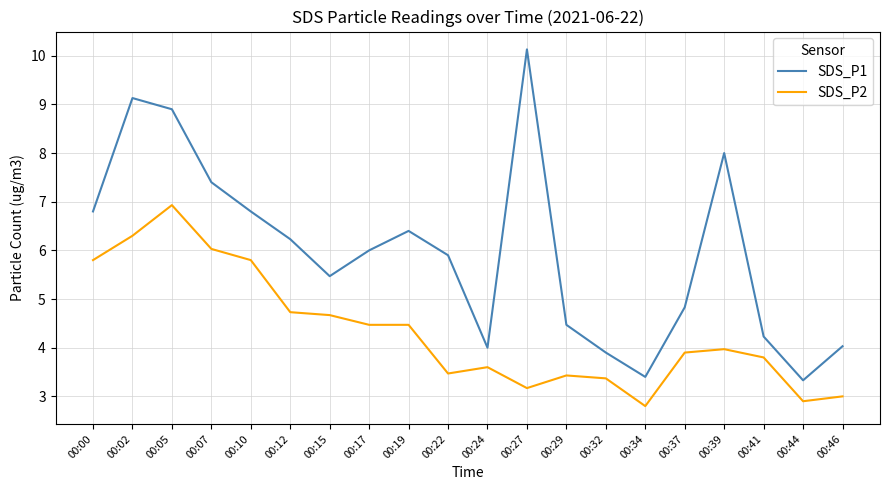

What is the difference between the highest and lowest values at 00:24?

0.4